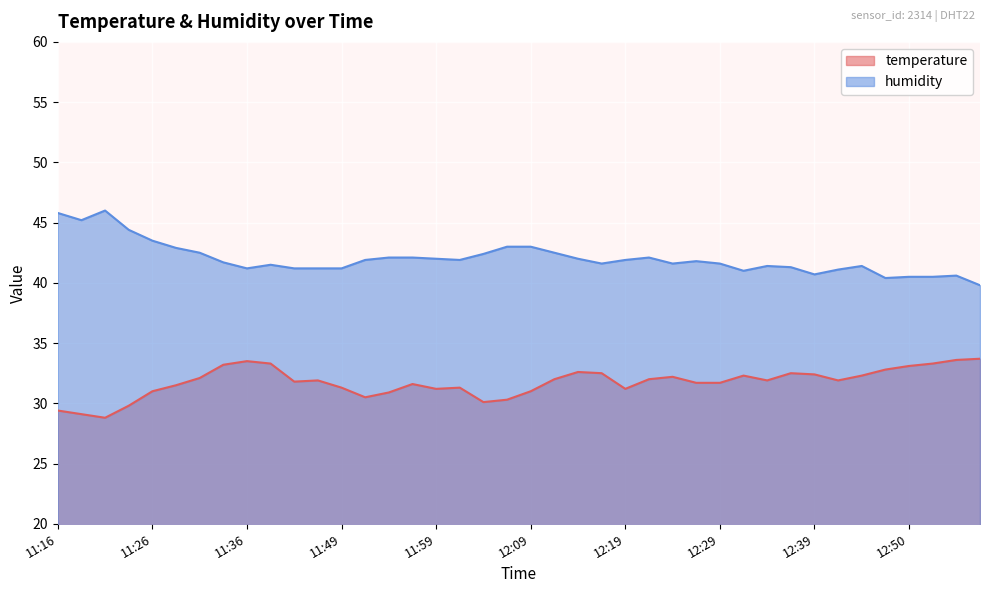

True or false: humidity and temperature intersect in this chart.

False